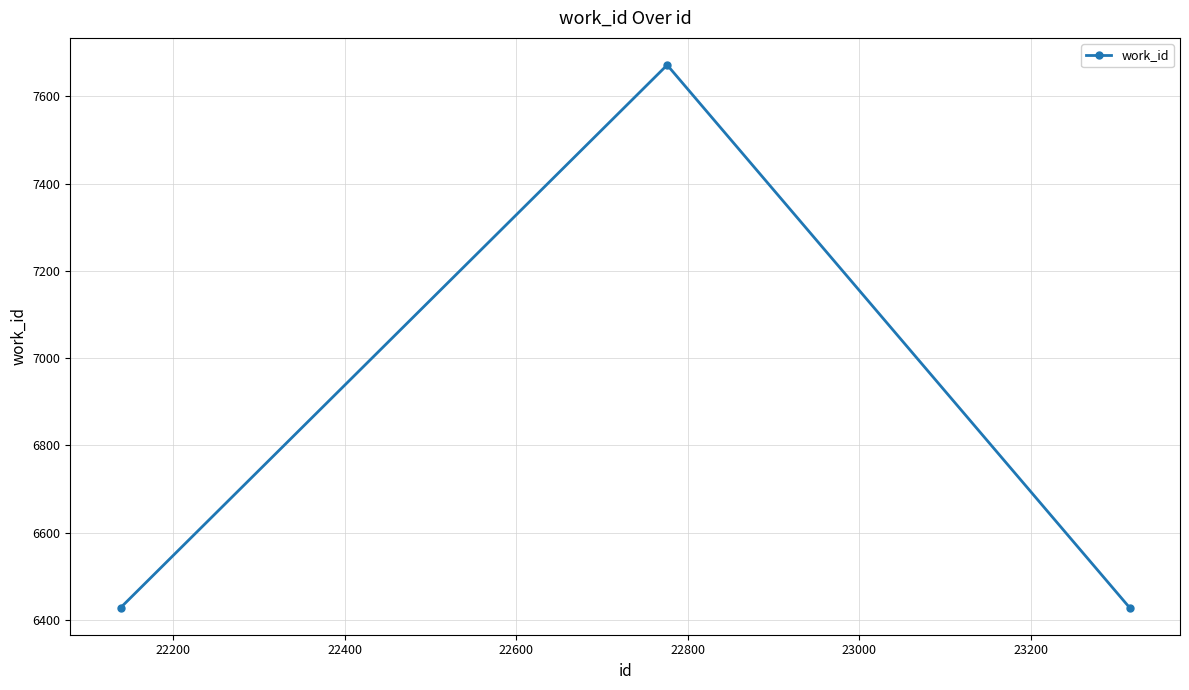

Reading left to right, transcribe all the data shown in this chart.

6428	7672	6428